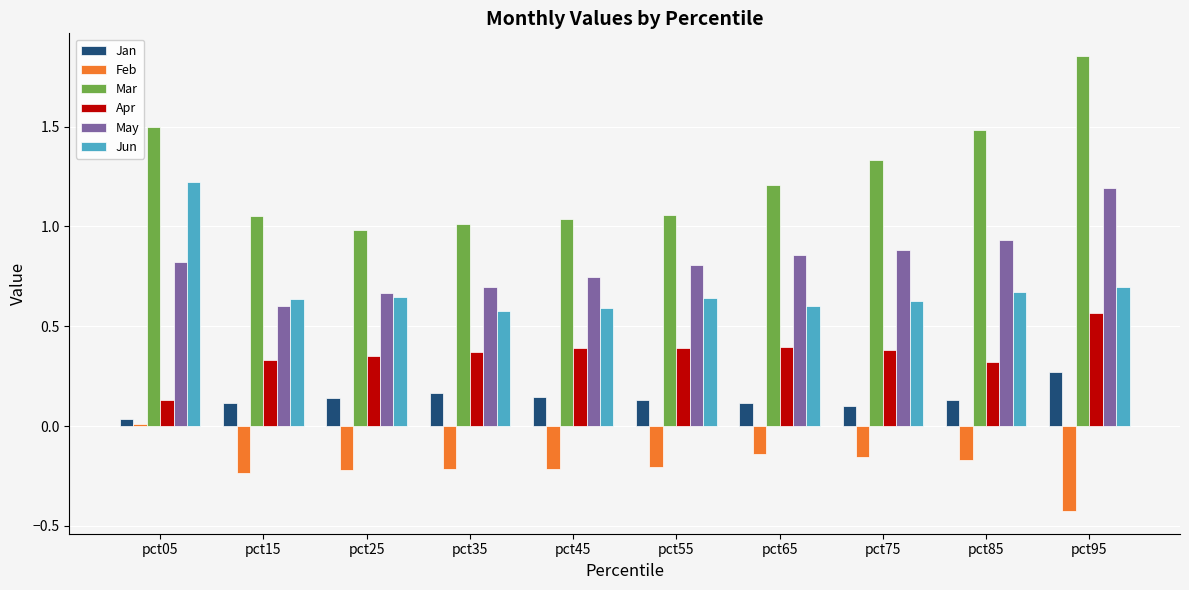

Rank the series by their maximum value, from highest to lowest.

Mar, Jun, May, Apr, Jan, Feb